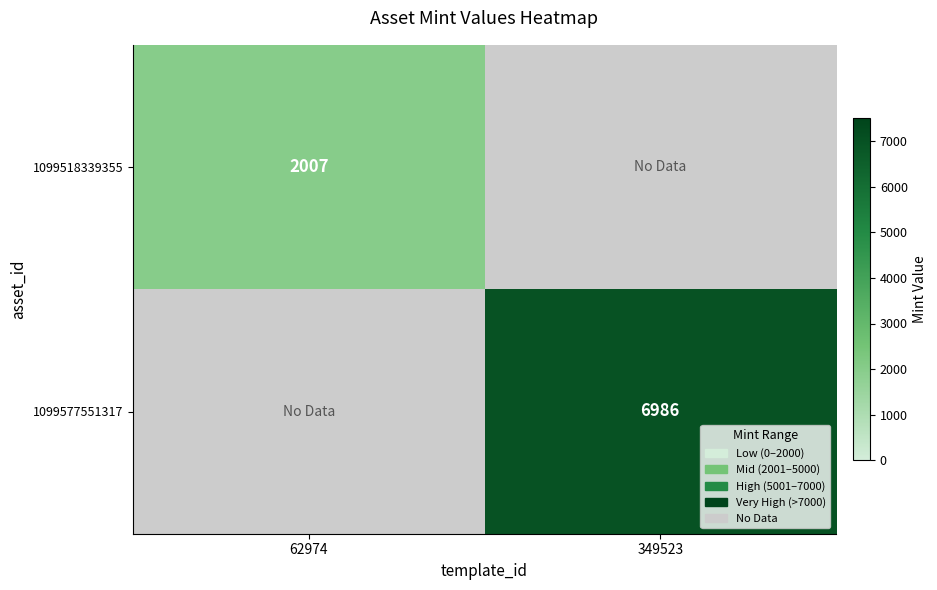

True or false: 1099518339355 has a value of 547 at 62974.

False